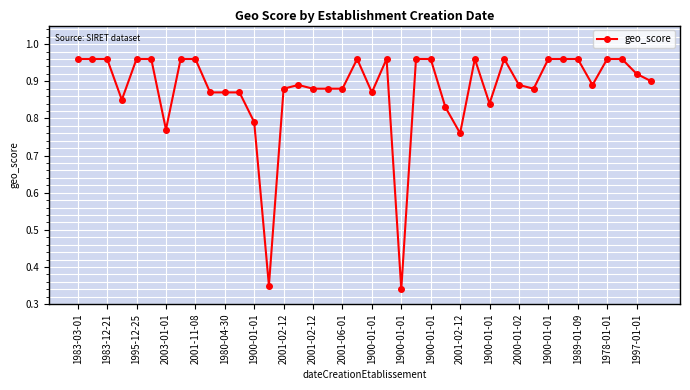

What is the difference between the second highest and minimum values?

0.6